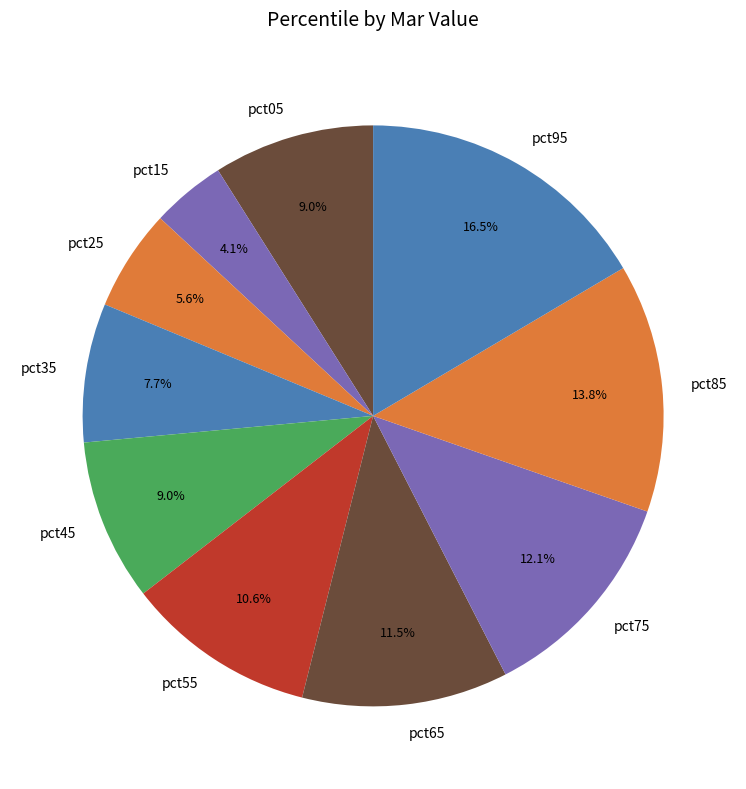

To the nearest percent, what is the average slice percentage?

10%